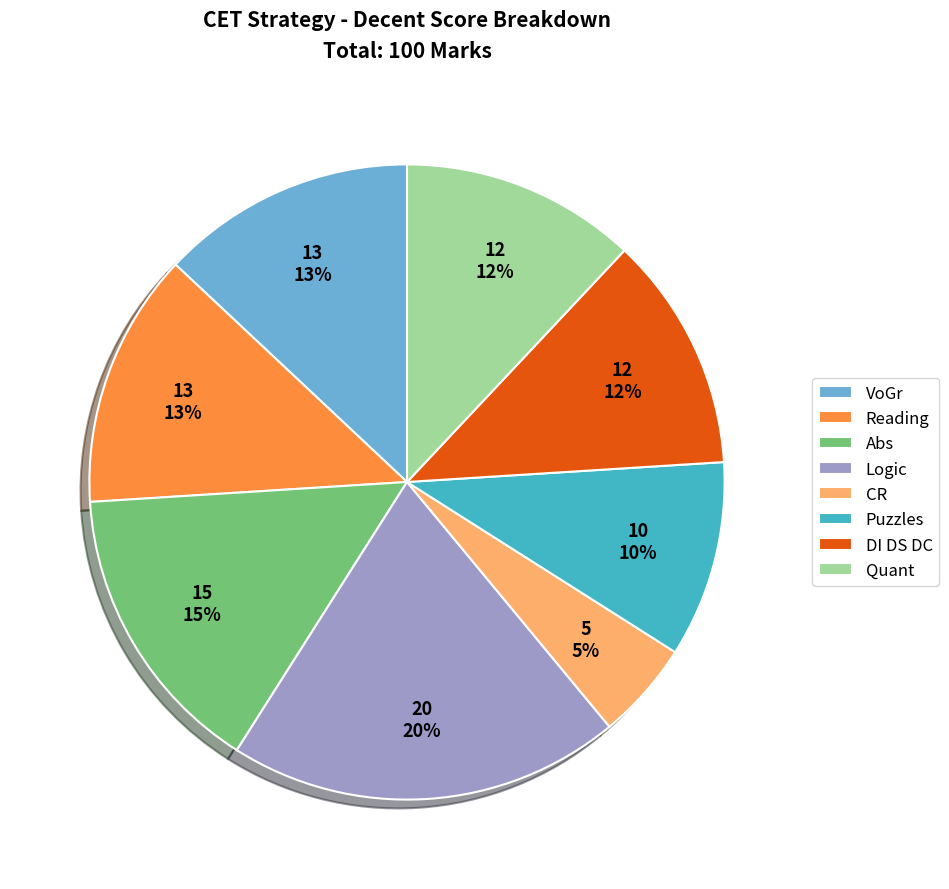

Does VoGr represent more than half of the total?

No